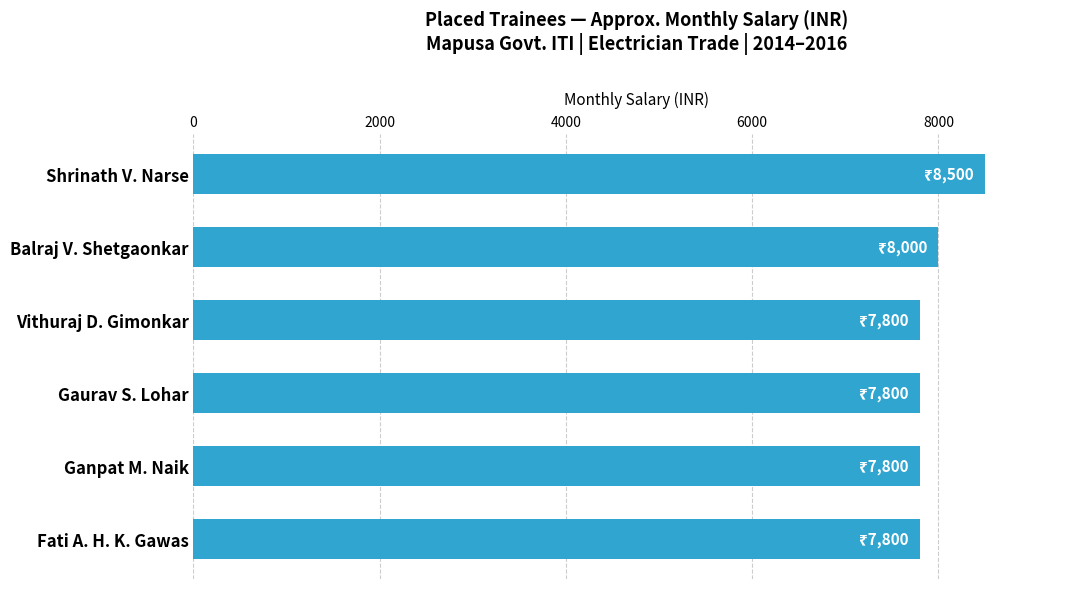

How many bars are there in total?

6